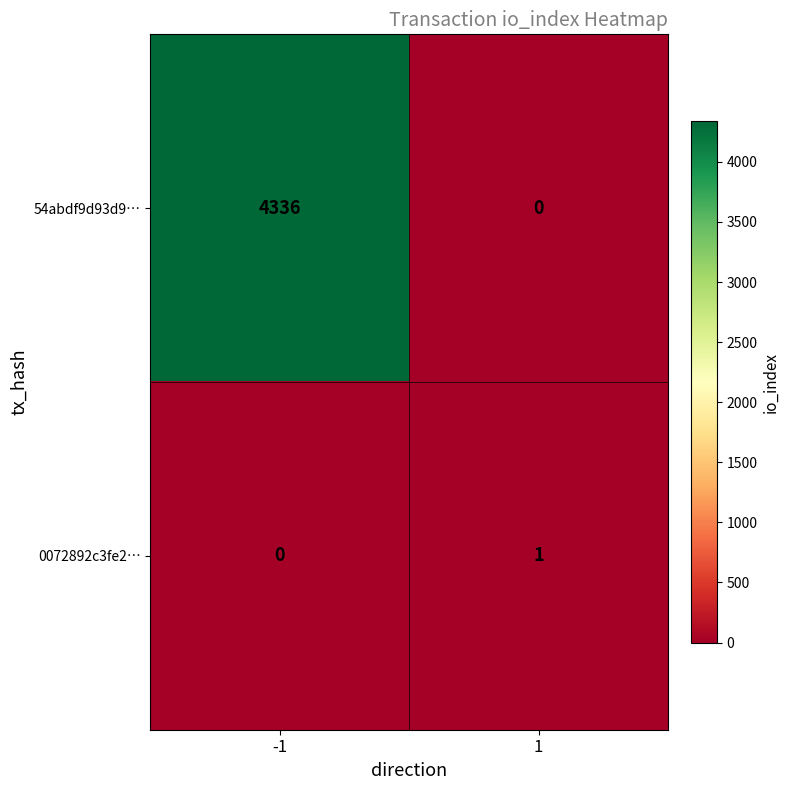

Count the number of categories in the chart.

2